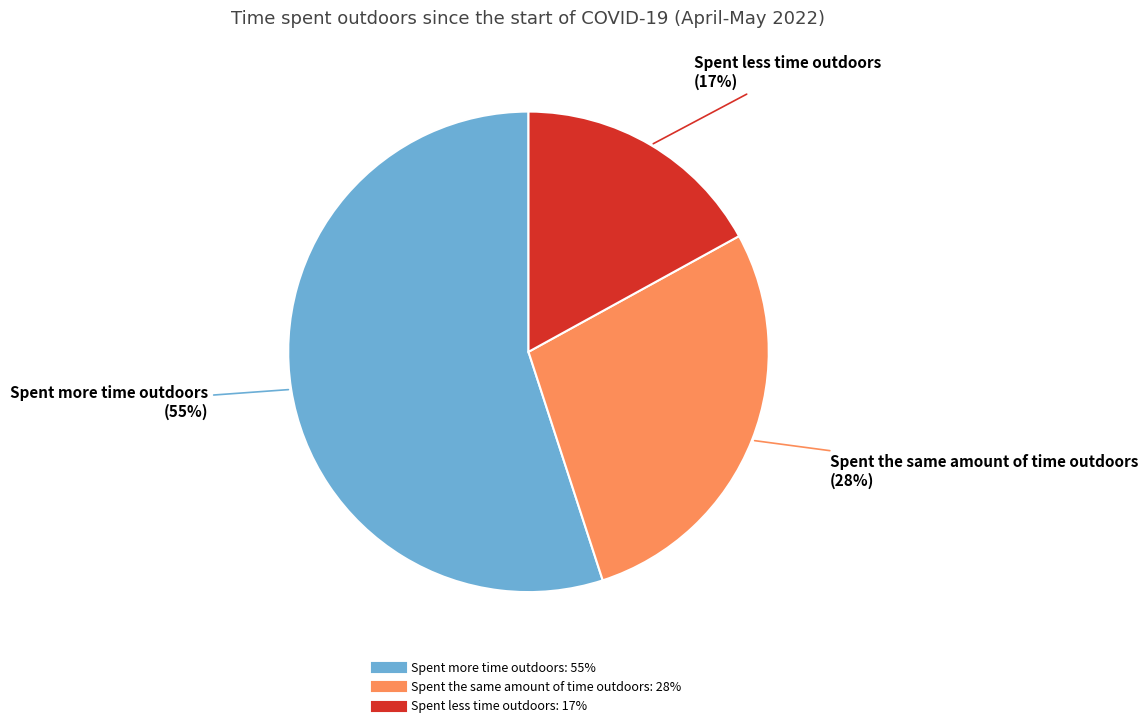

To the nearest percent, what is the difference between the largest and smallest slice percentages?

38%